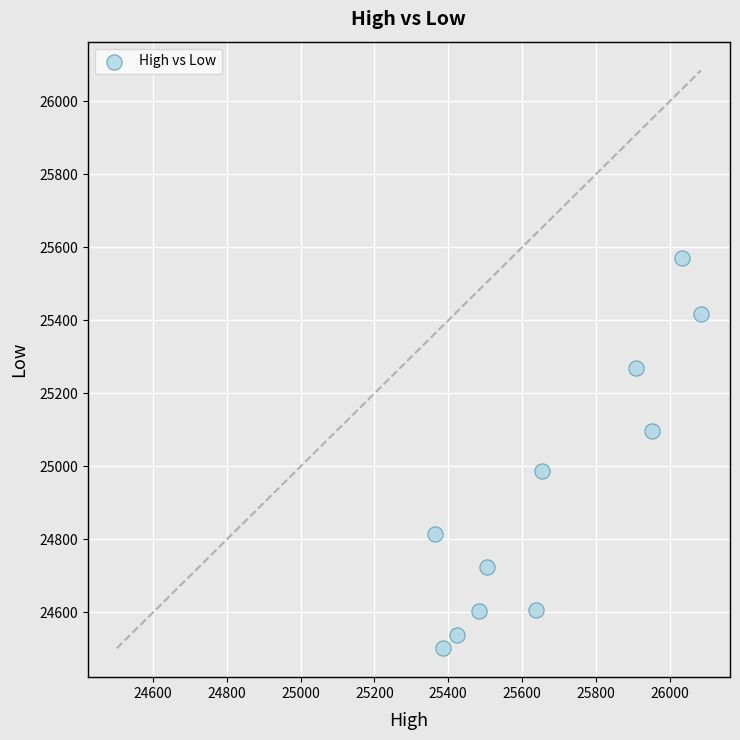

What is the average X value?

25676.0